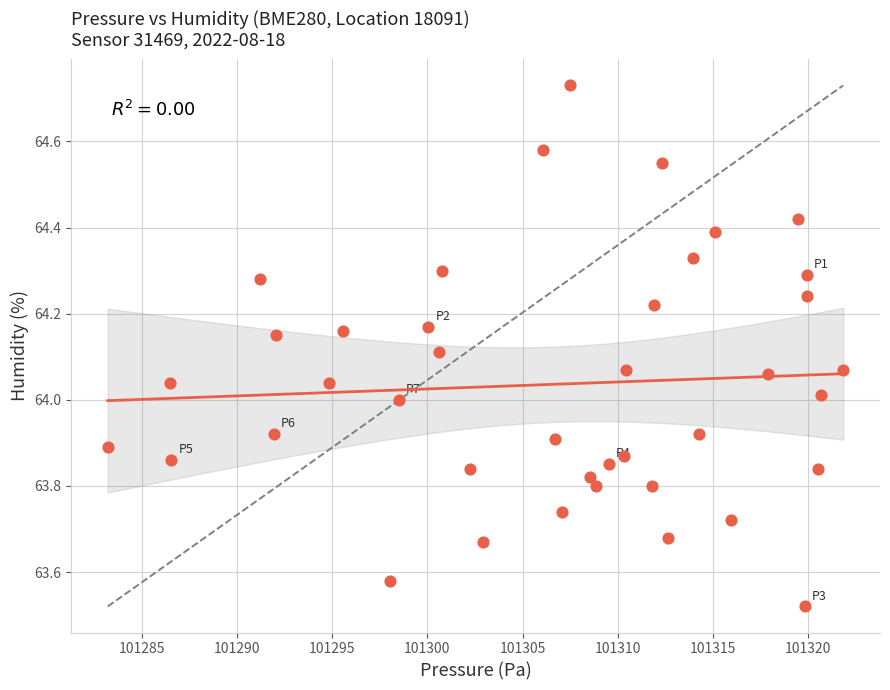

What is the range of Y values (max minus min)?

1.2